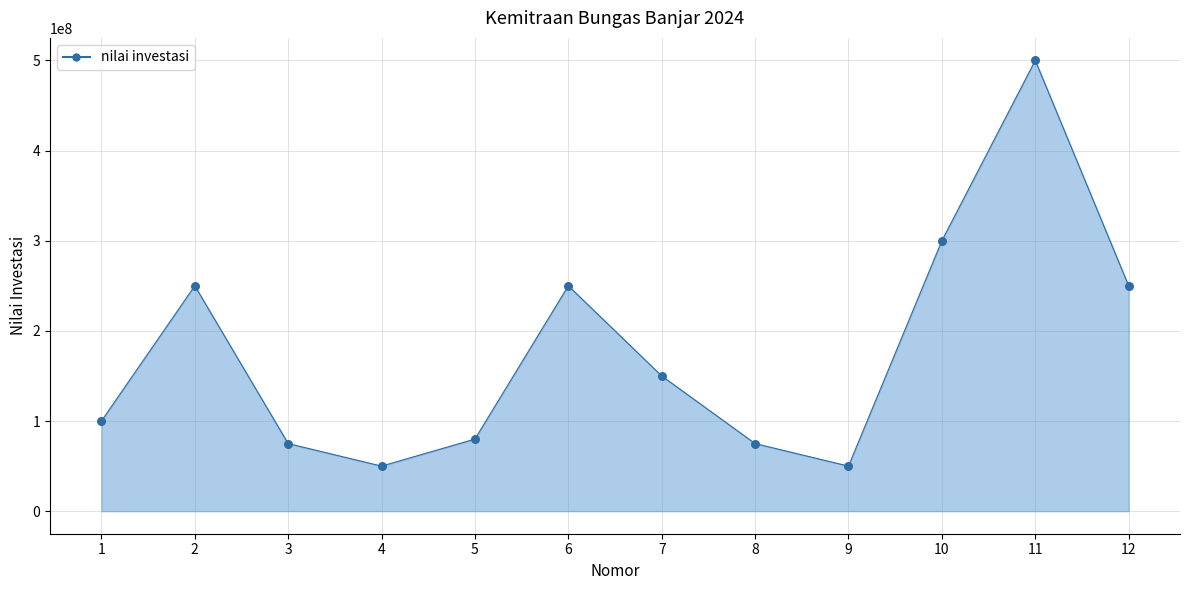

What is the change in value from 3 to 10?

+225000000